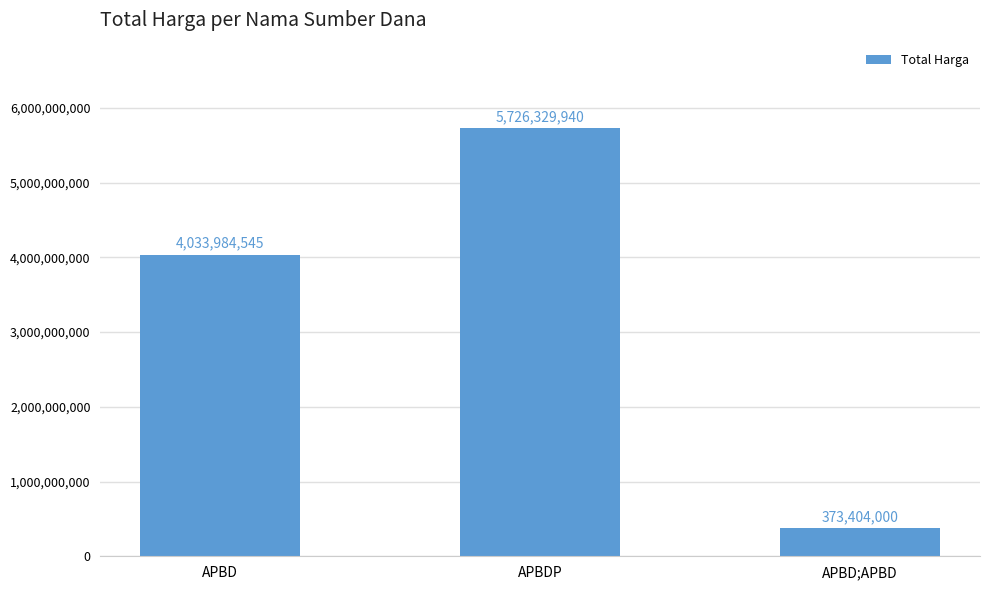

Which label corresponds to the smallest value in the chart?

APBD;APBD